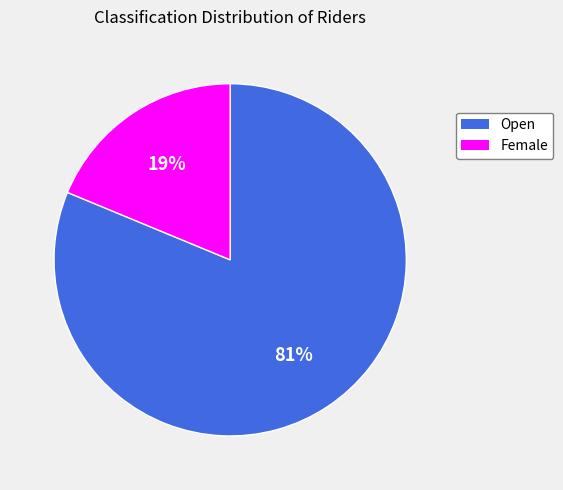

What is the ratio of the value at Open to the value at Female?

4.3